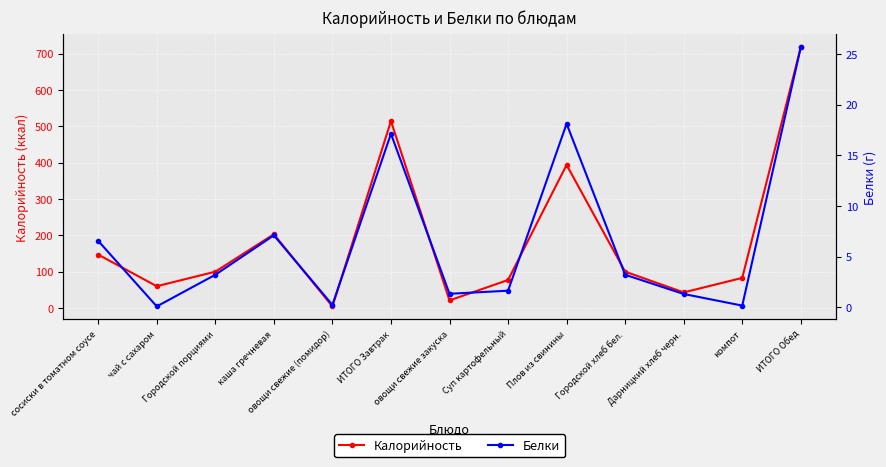

The value of Калорийность at Городской хлеб бел. is 100.0. True or false?

True